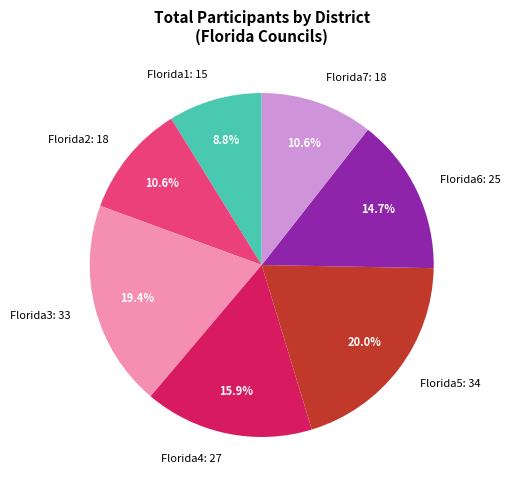

How many slices are in this pie chart?

7